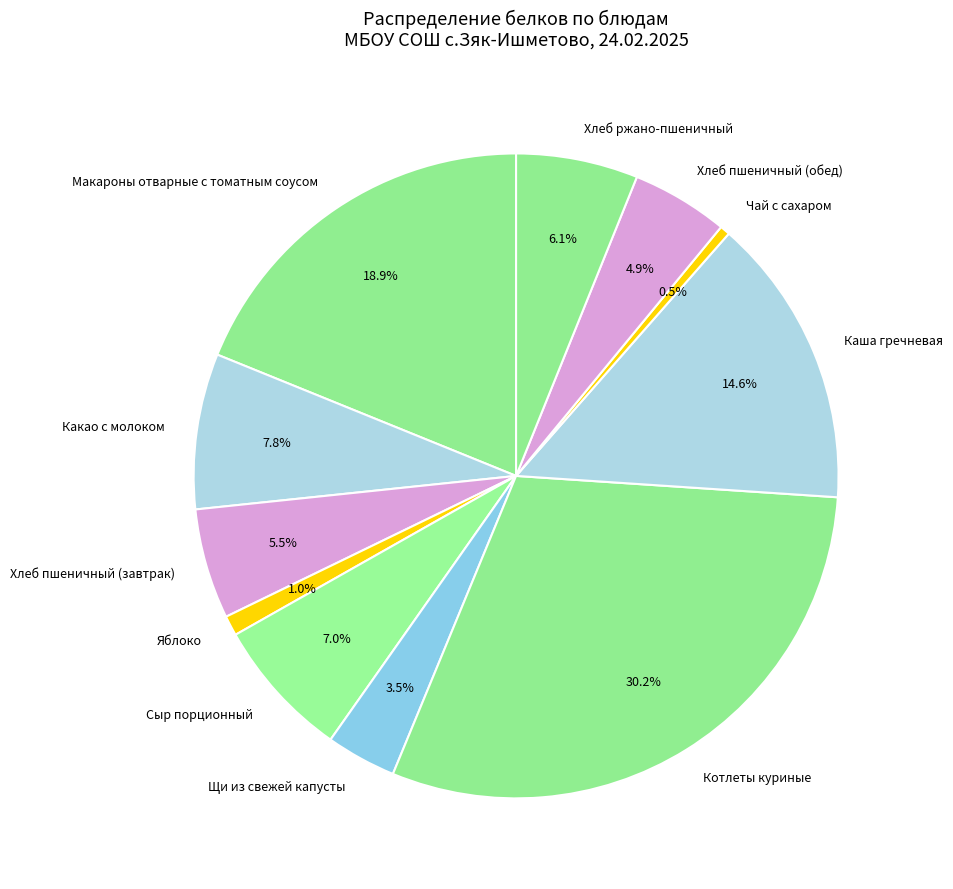

Which slice is the smallest?

Чай с сахаром